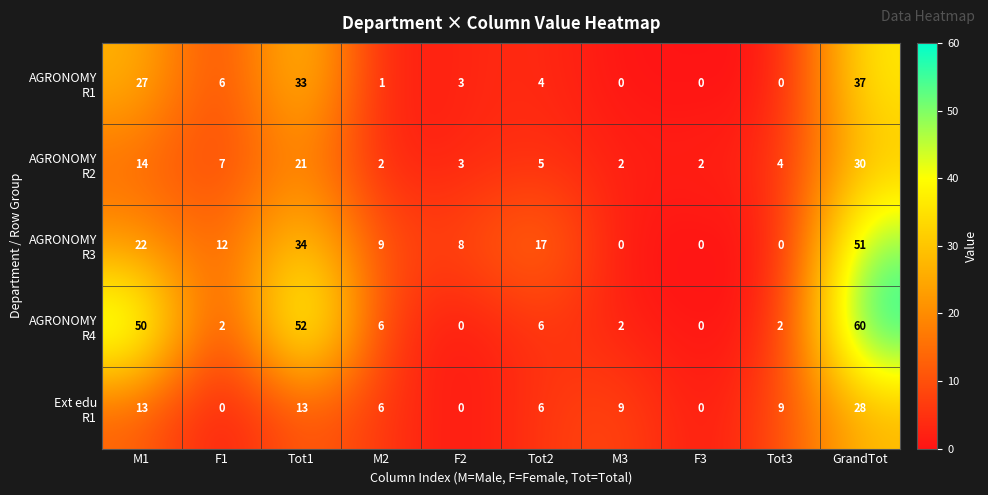

What is the greatest value displayed?

60